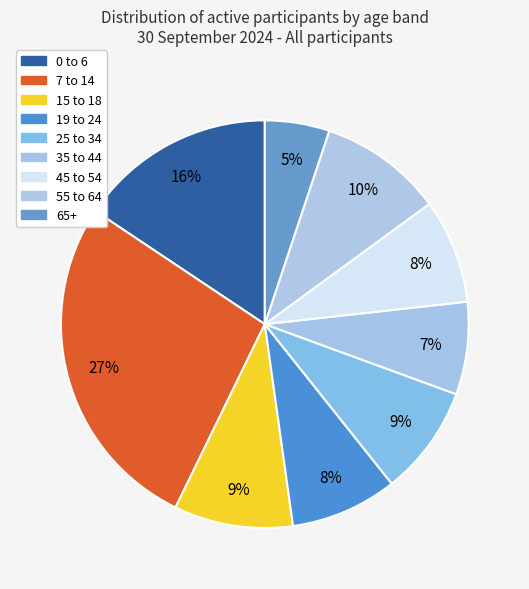

Is it true that 19 to 24 is 1% of the pie?

False